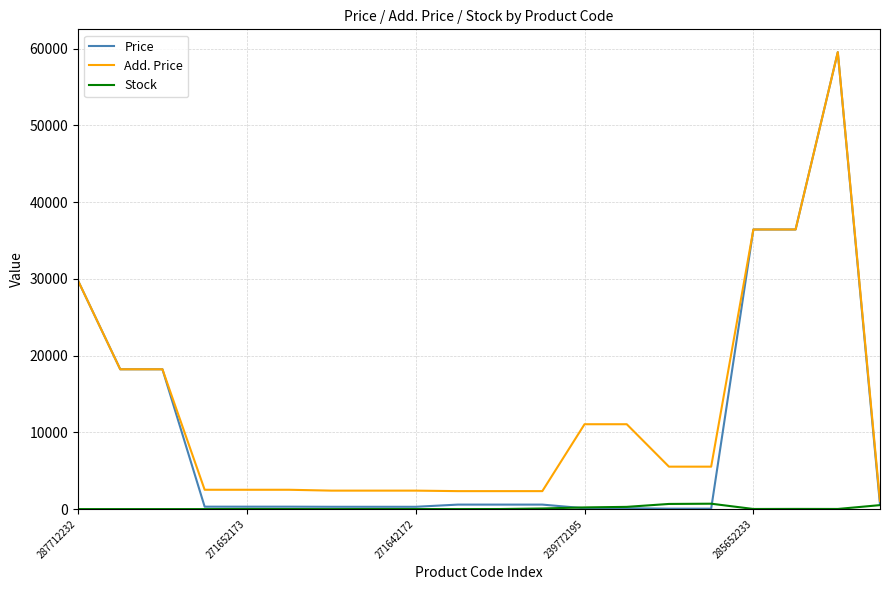

Which series has the largest total across all categories?

Add. Price